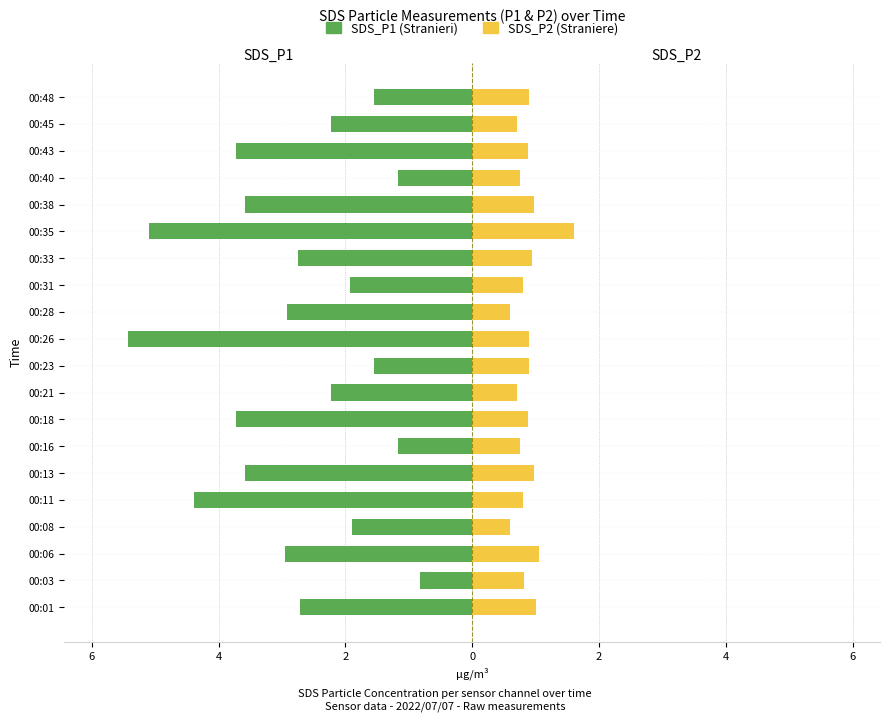

True or false: SDS_P1 (Stranieri) has a value of -1.2 at 00:40.

True